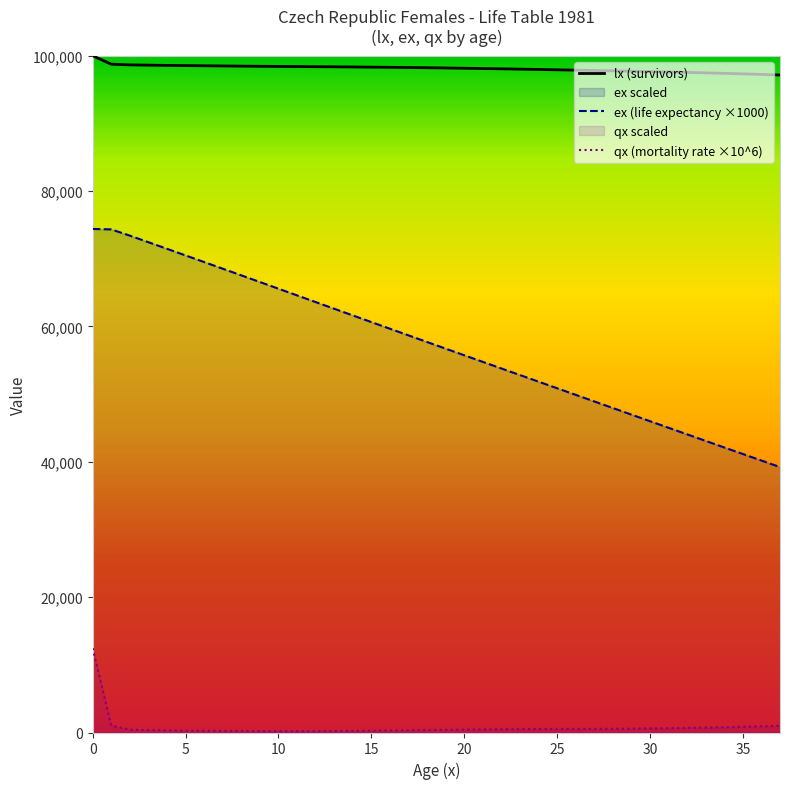

Reading right to left, what are all the values shown in this chart?

97153.9	97243.0	97325.6	97402.5	97474.1	97540.7	97602.9	97661.3	97716.6	97769.9	97821.8	97872.9	97923.3	97973.1	98021.8	98068.8	98113.7	98156.0	98195.3	98231.4	98264.4	98294.0	98320.6	98344.6	98366.2	98386.3	98405.8	98425.4	98446.0	98468.0	98491.8	98517.8	98546.1	98577.1	98611.5	98652.9	98754.0	100000.0